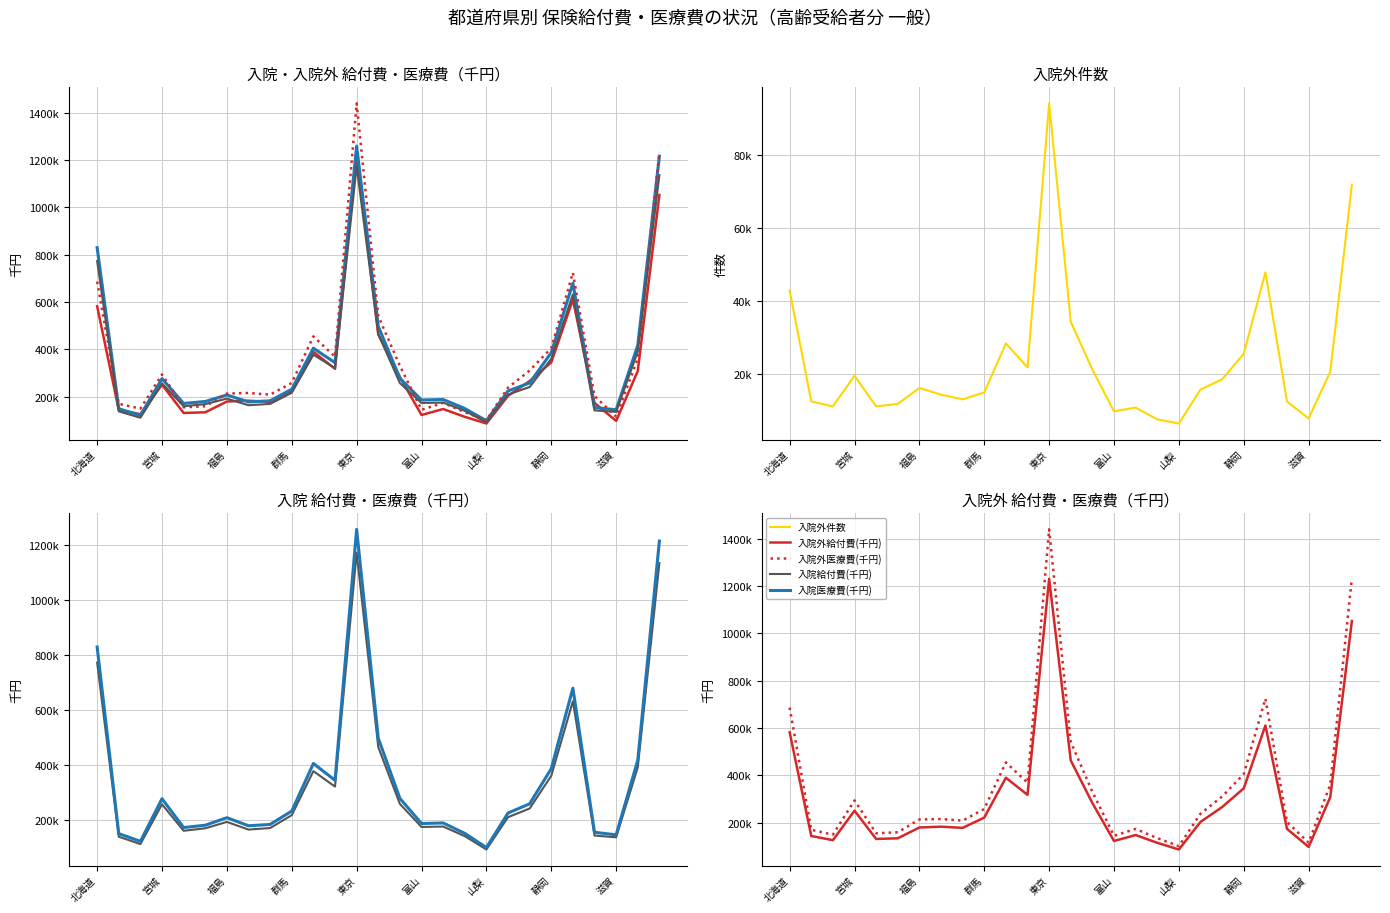

Which has a higher value, 22 or 24?

22